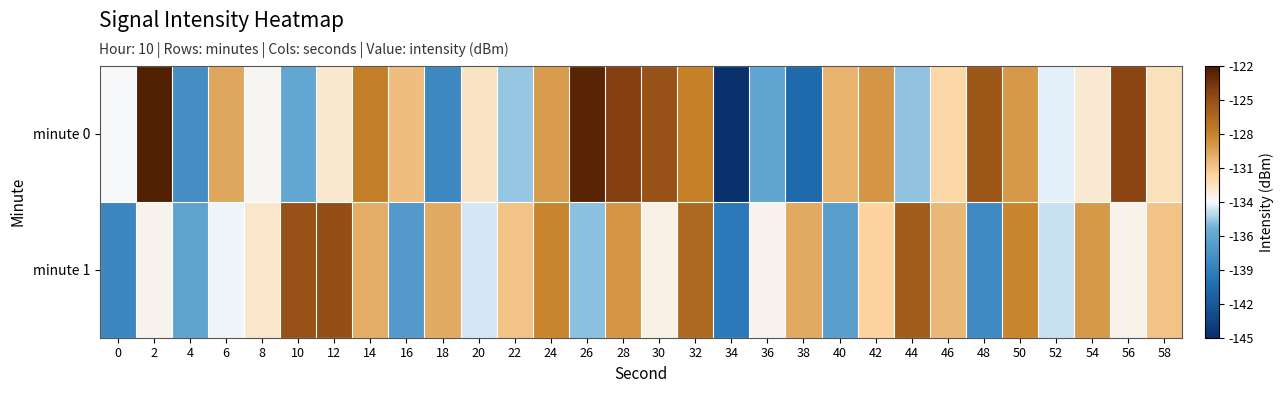

Which series has the largest total across all categories?

minute 0